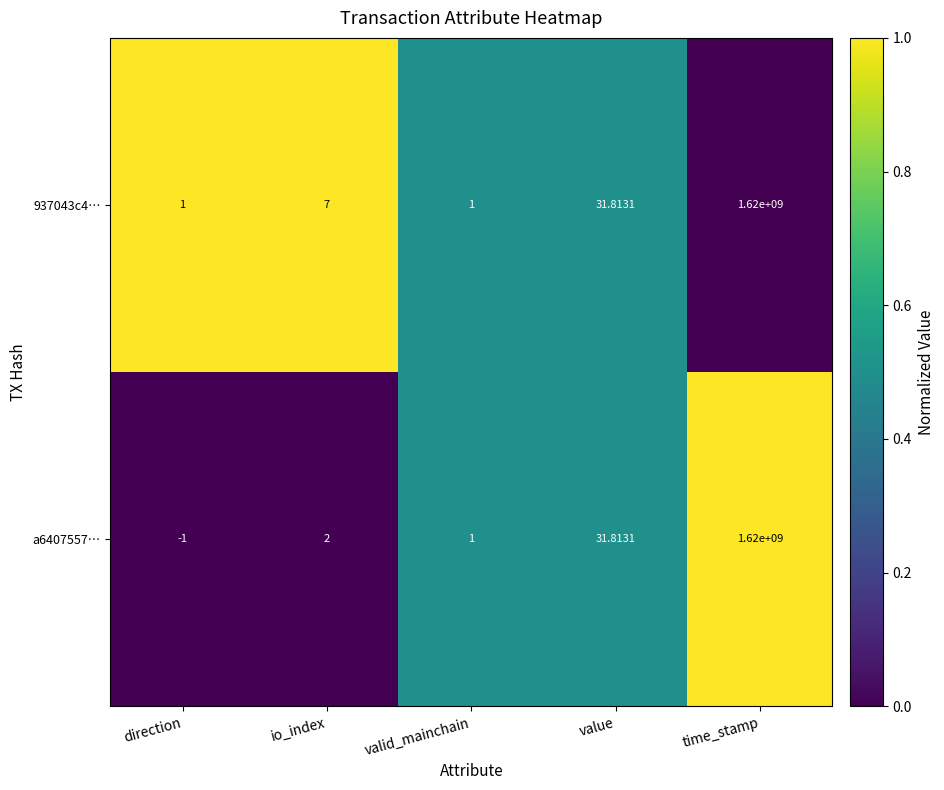

List the labels in order of a6407557… value, largest first.

time_stamp, value, io_index, valid_mainchain, direction